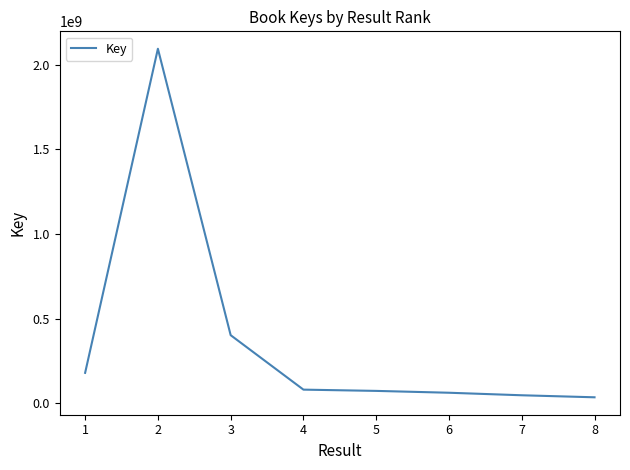

What is the change in value from 2 to 7?

-2045578497